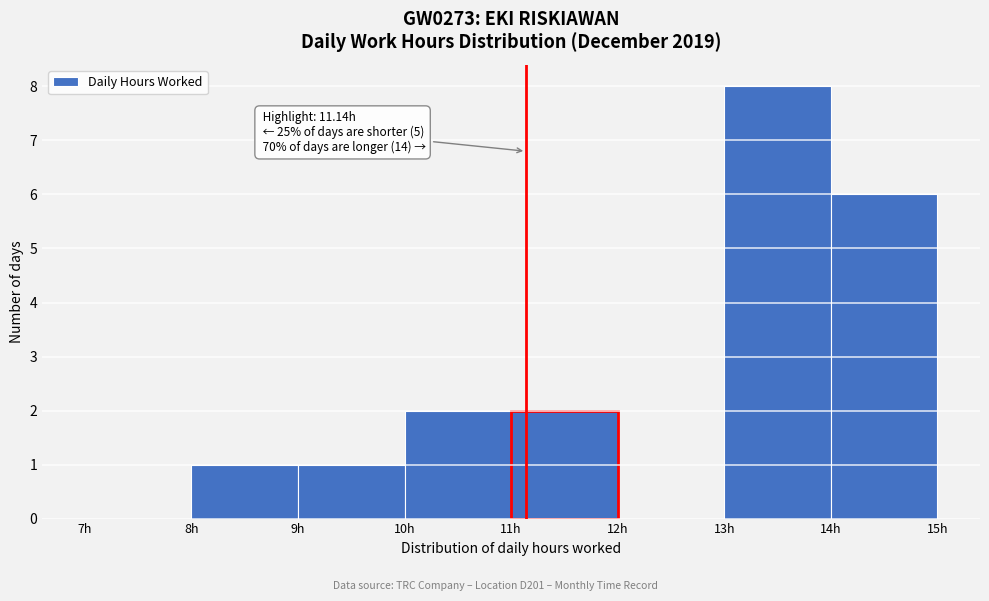

Over which range of the x-axis is the bar tallest?

13 to 14